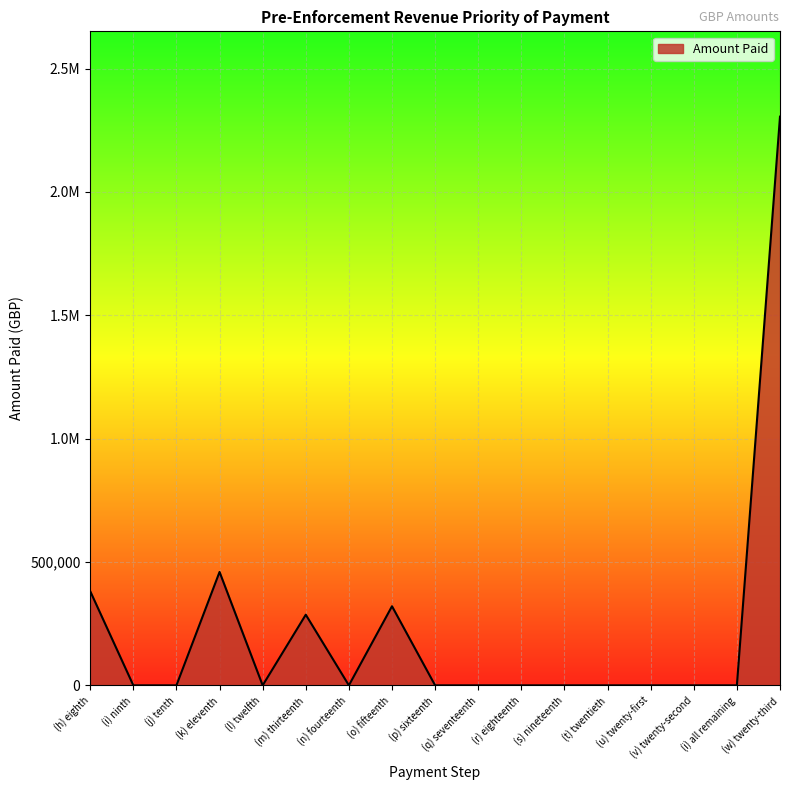

What is the sum of all values?

3753770.0